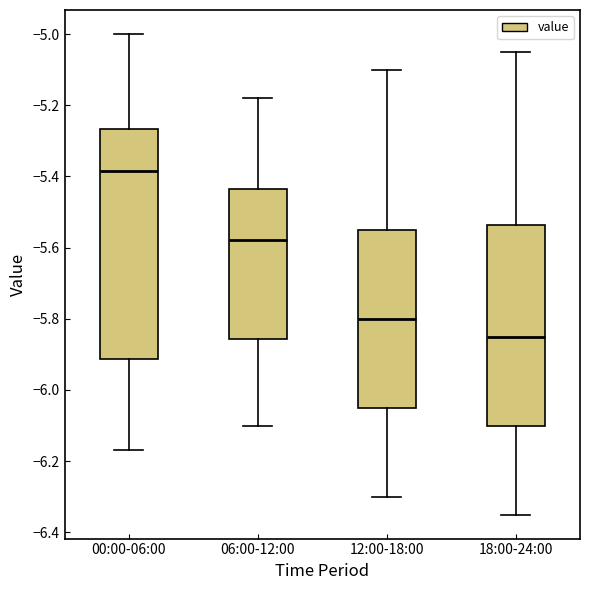

Reading left to right, read every box against the y-axis: the position of its median line, the range the box covers, and the ends of its whiskers. The values are not printed on the chart, so give them approximately, as read against the axis.

00:00-06:00: median -5.38, box -5.92 to -5.26, whiskers -6.16 to -5.00
06:00-12:00: median -5.58, box -5.86 to -5.44, whiskers -6.10 to -5.18
12:00-18:00: median -5.80, box -6.04 to -5.54, whiskers -6.30 to -5.10
18:00-24:00: median -5.84, box -6.10 to -5.54, whiskers -6.34 to -5.04